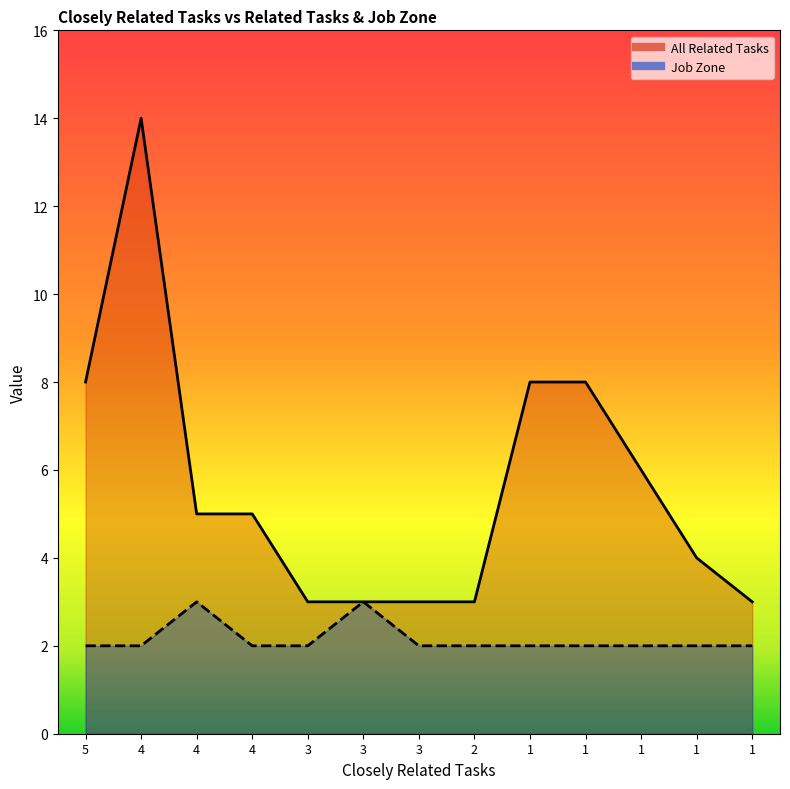

Reading left to right, transcribe all the data shown in this chart.

All Related Tasks: 8	14	5	5	3	3	3	3	8	8	6	4	3
Job Zone: 2	2	3	2	2	3	2	2	2	2	2	2	2